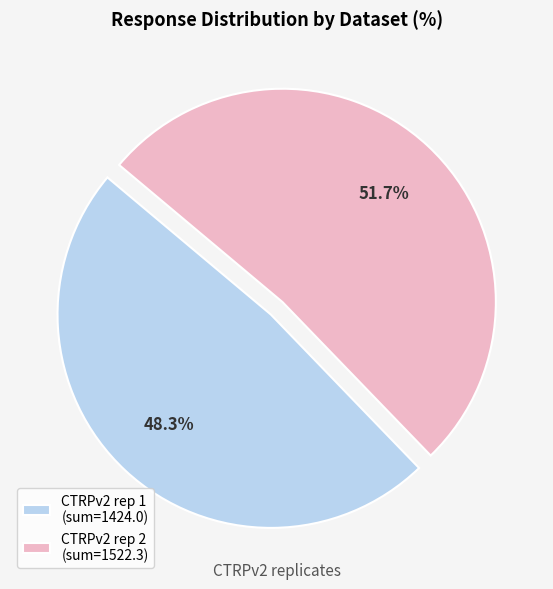

What is the ratio of the value at CTRPv2 rep 2 (sum=1522.3) to the value at CTRPv2 rep 1 (sum=1424.0)?

1.1